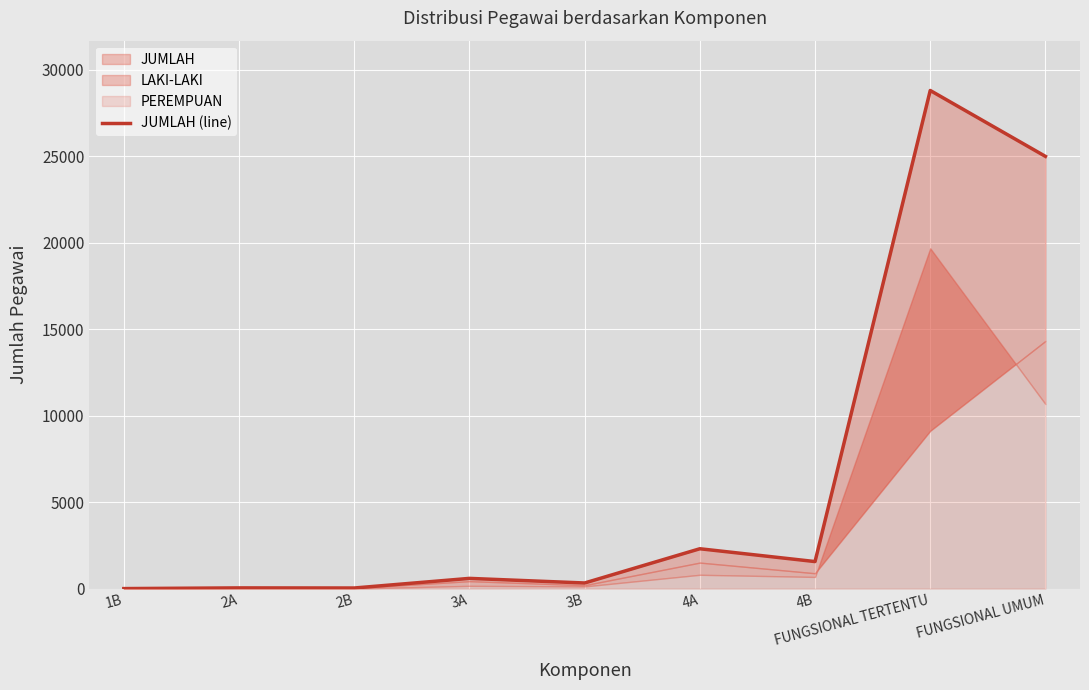

The chart shows a value of 591 at 3A. True or false?

True